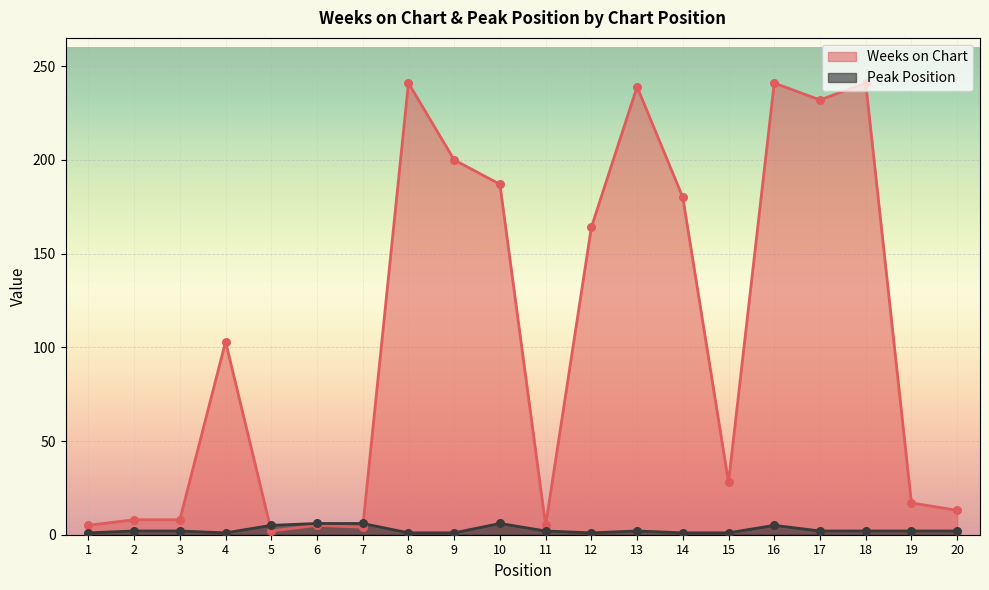

Is the value of Weeks on Chart at 11 greater than the value of Peak Position at 1?

Yes